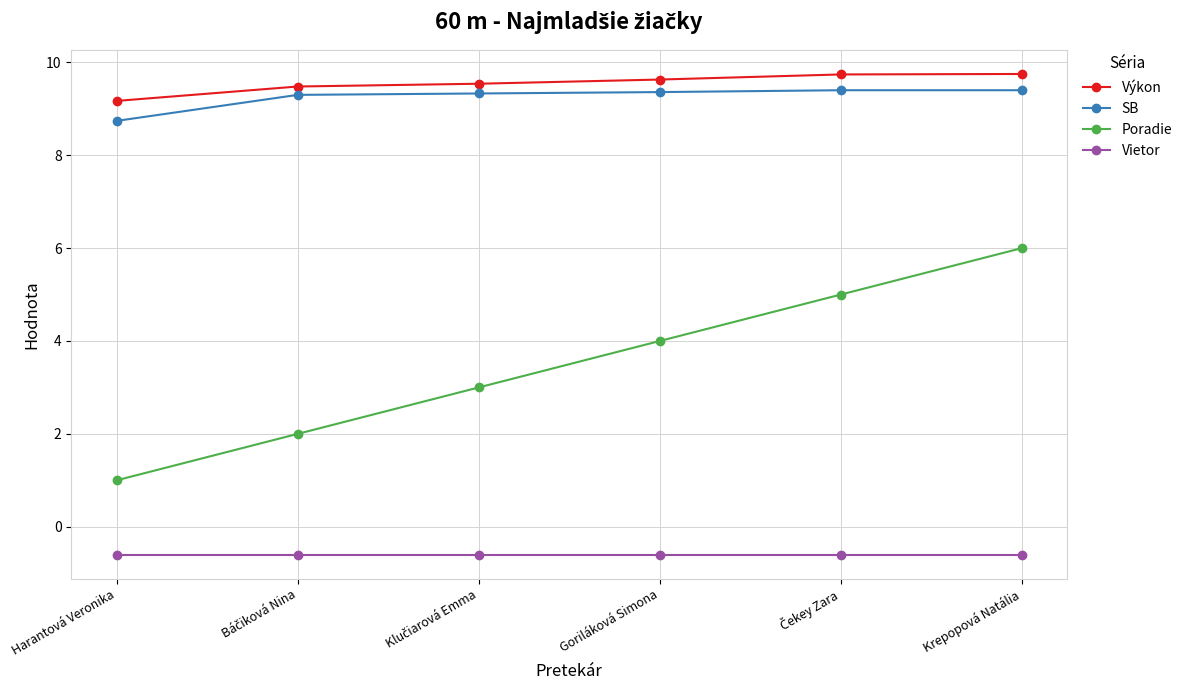

What is the difference between the second highest and minimum values in the Výkon series?

0.6